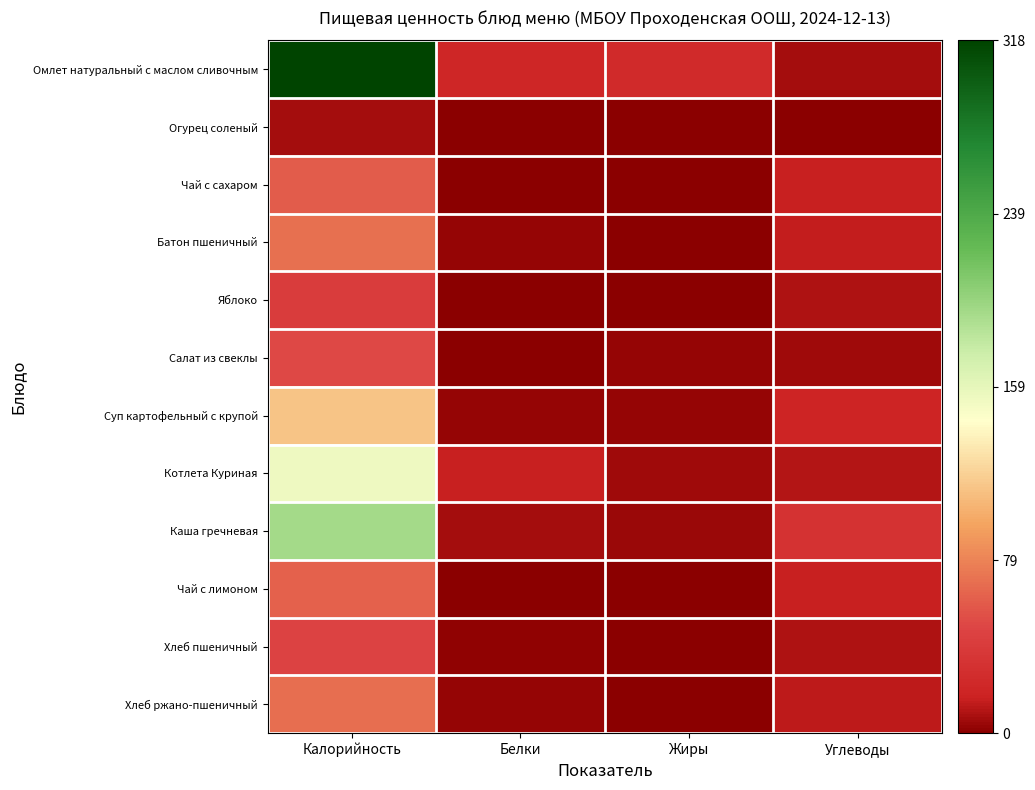

How many series are shown in this chart?

12